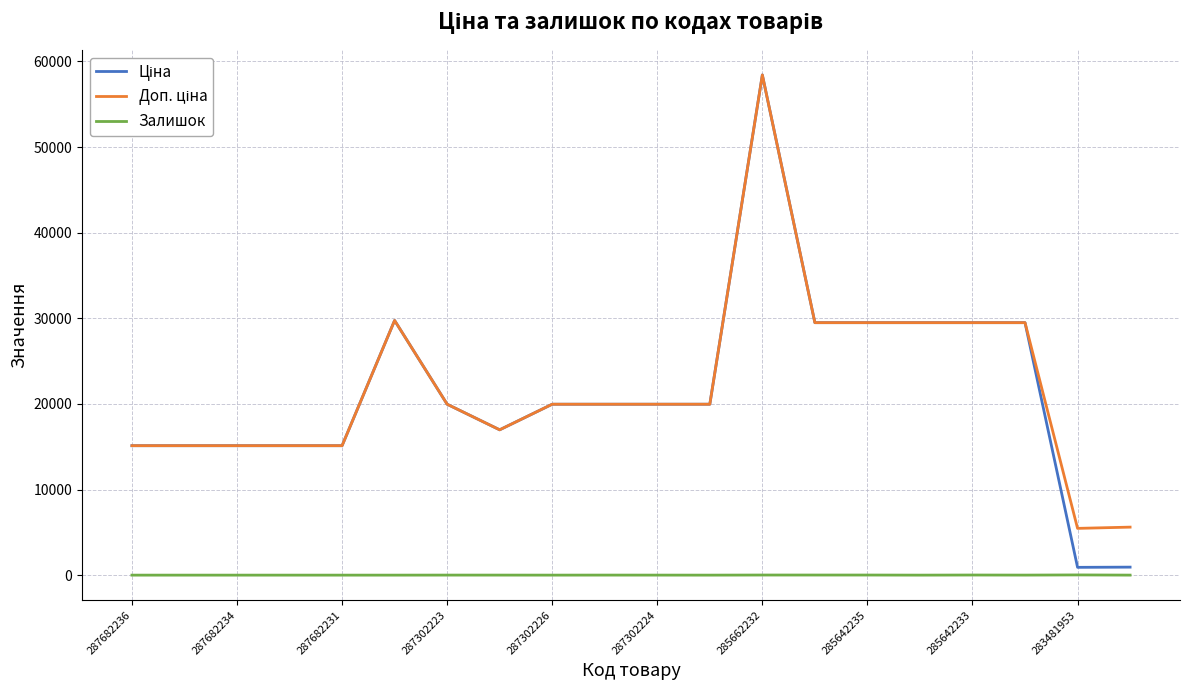

How many lines are shown in the chart?

3